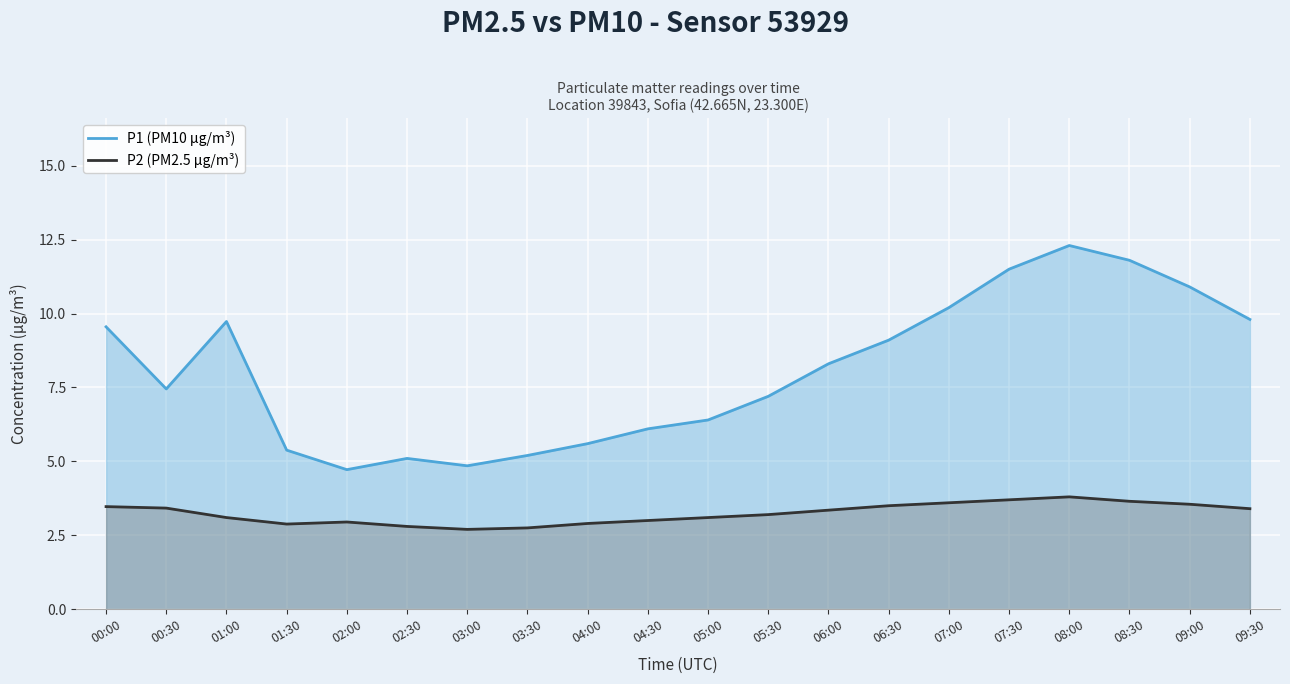

At how many categories does at least one series exceed 2?

20